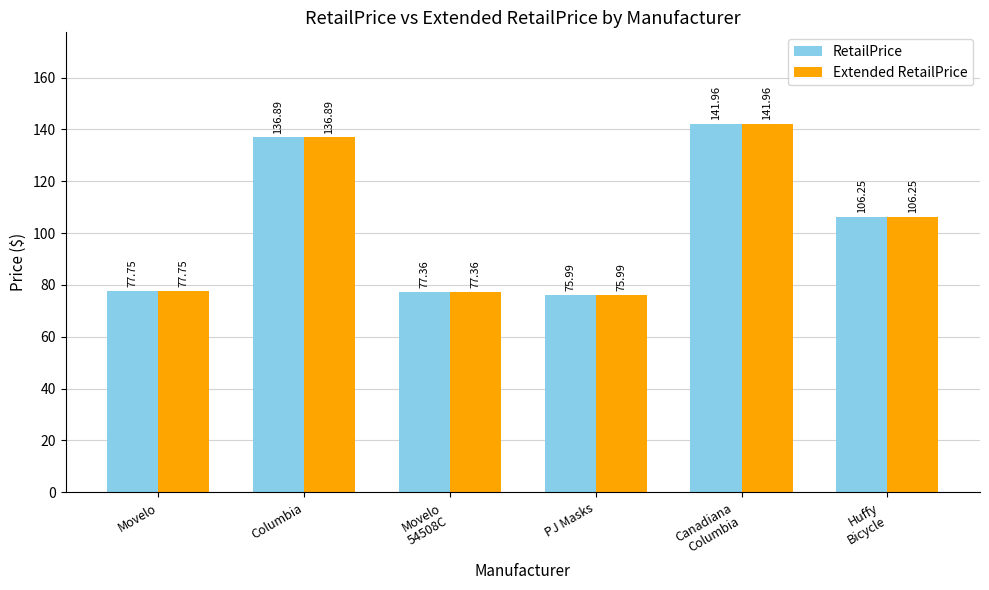

What position from the right is Huffy
Bicycle?

1